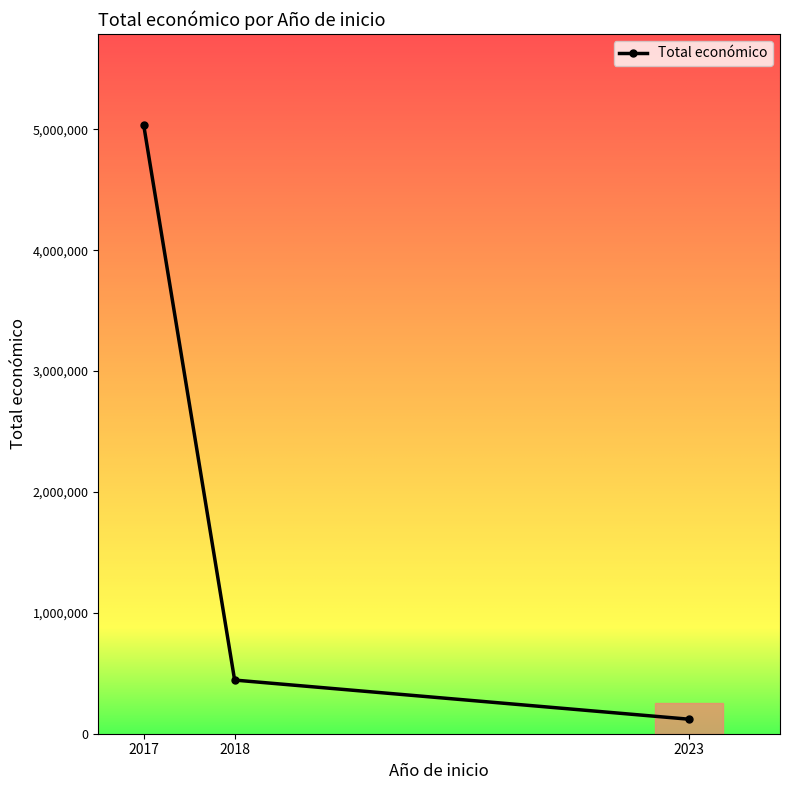

Is it true that the value at 2023 is 120000?

True